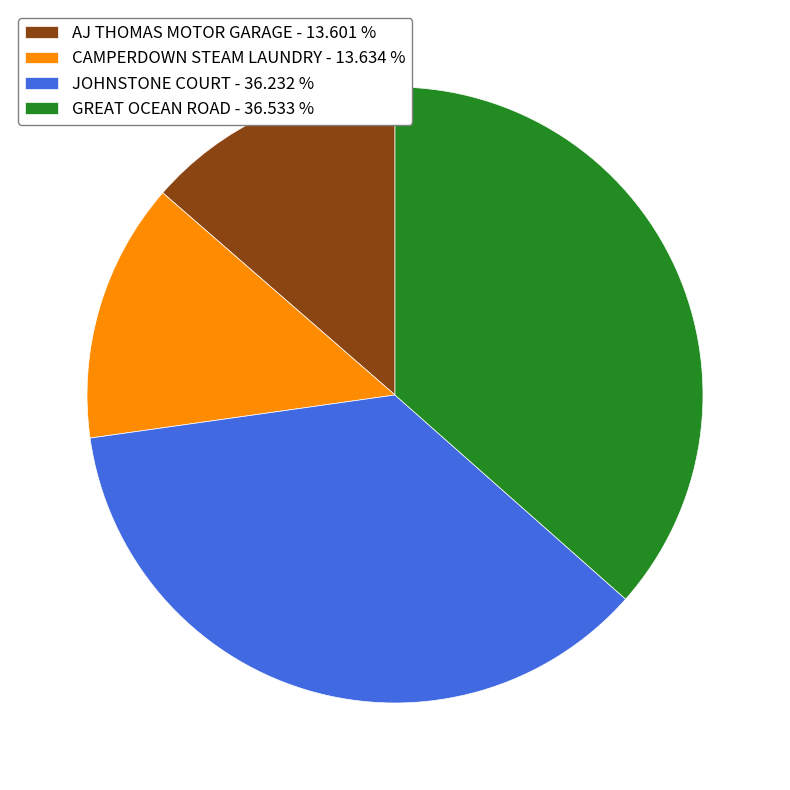

Is the sum of CAMPERDOWN STEAM LAUNDRY and AJ THOMAS MOTOR GARAGE greater than half?

No